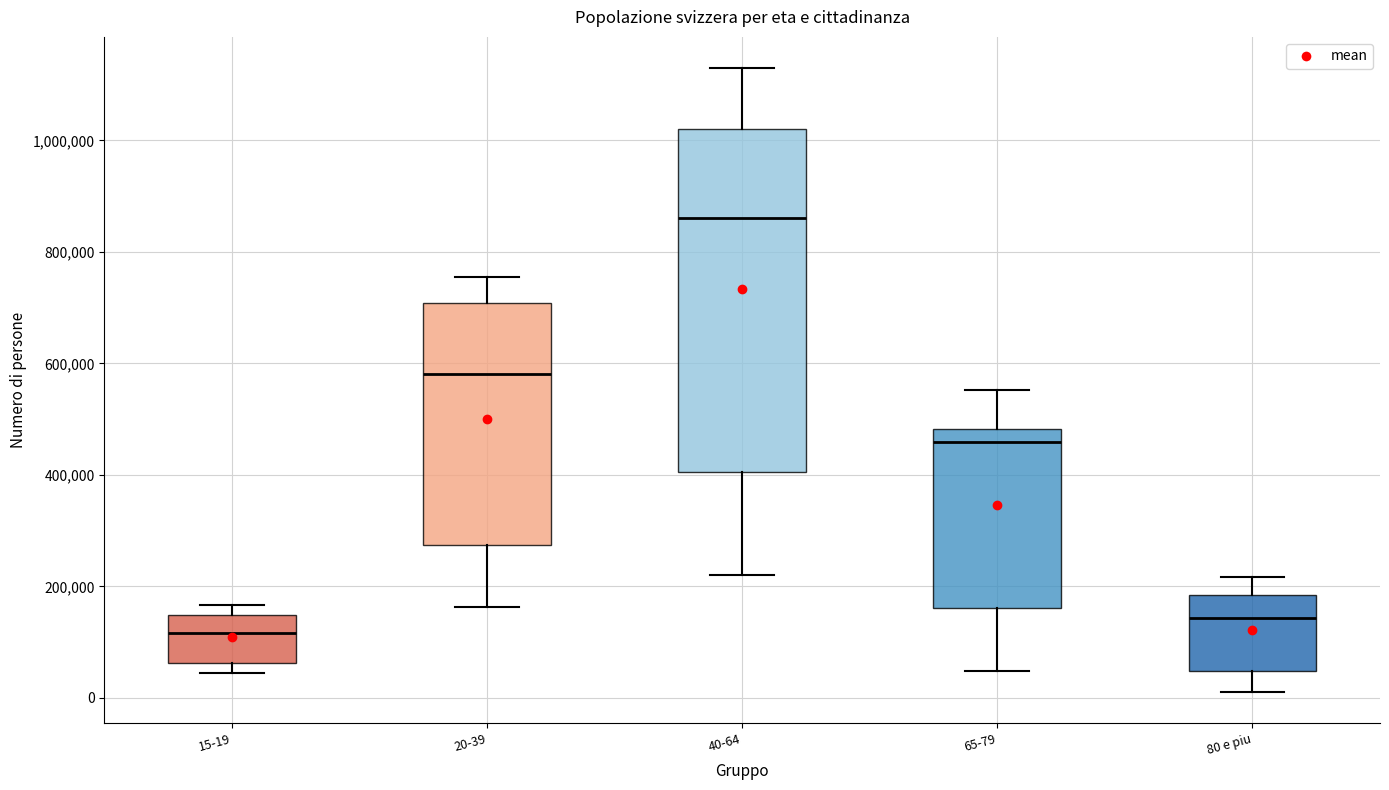

Which box has the highest median line?

40-64